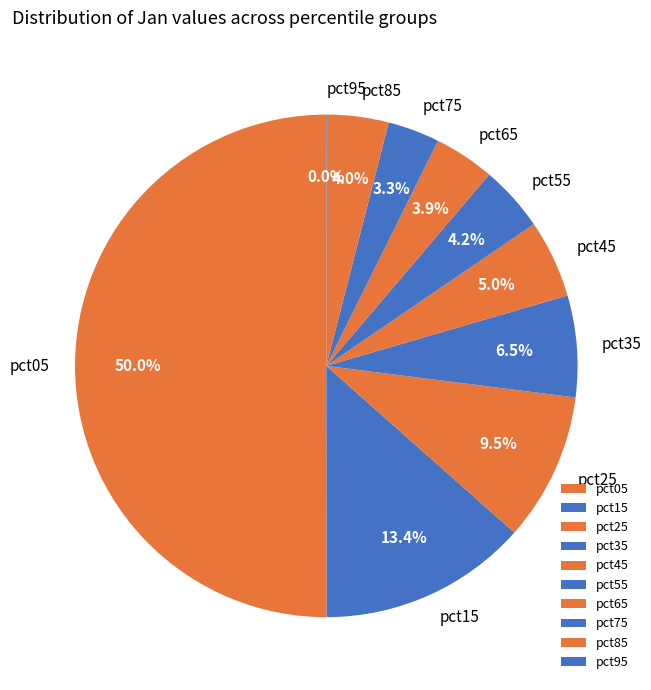

Which slice is the smallest?

pct95